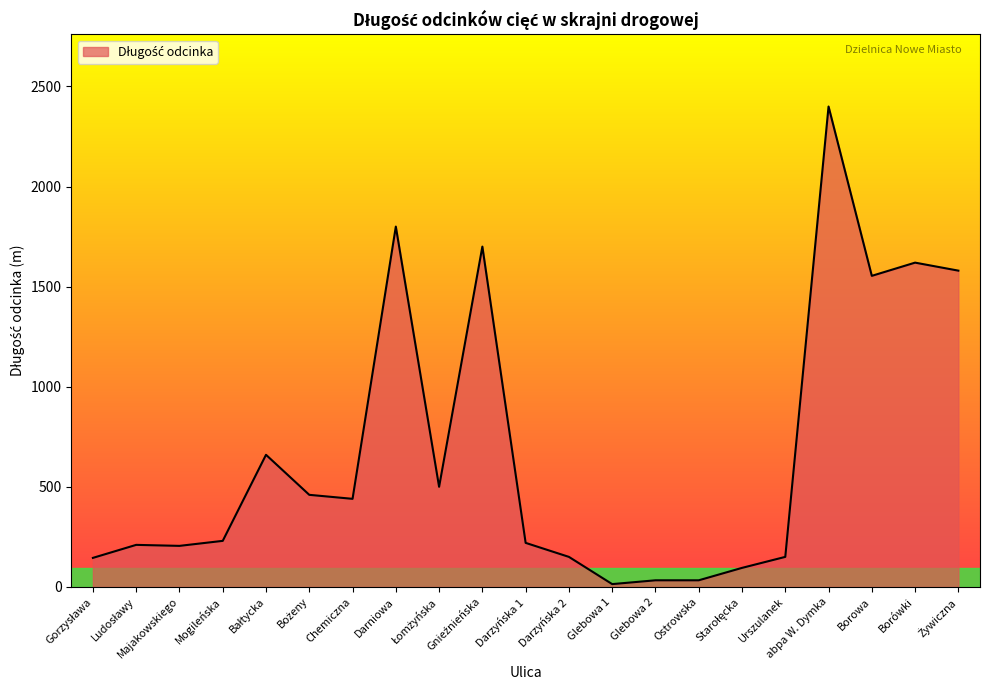

What is the difference between the maximum and minimum values?

2386